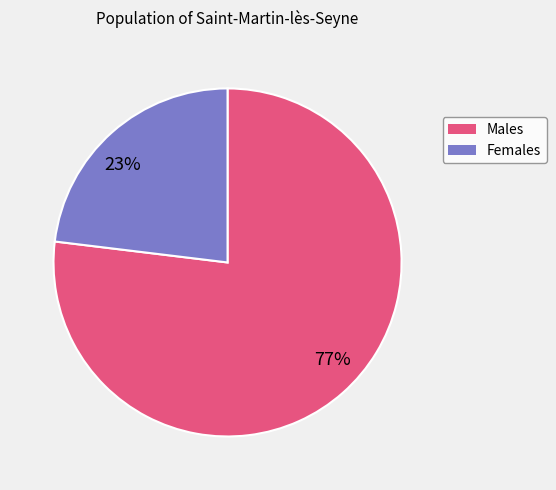

To the nearest percent, what is the difference between the largest and smallest slice percentages?

54%